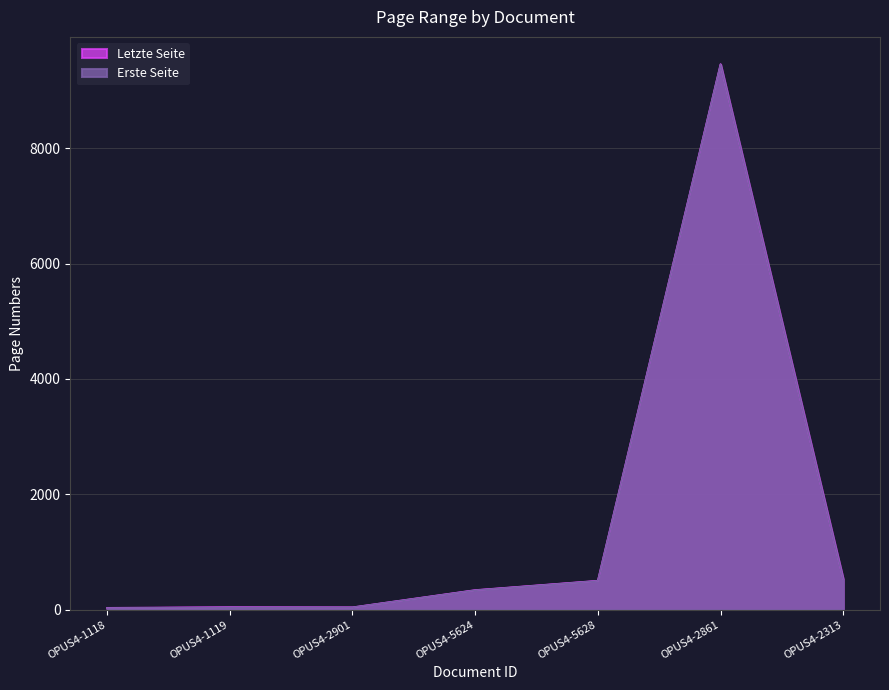

What is the label of the 3rd point from the right?

OPUS4-5628